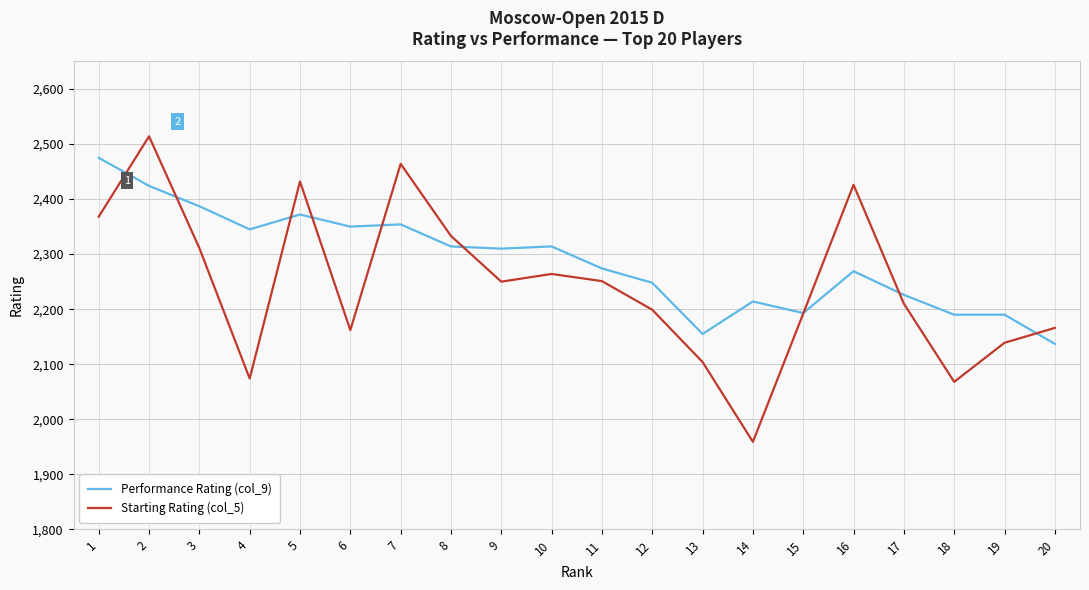

Which series has the largest range (max minus min)?

Starting Rating (col_5)